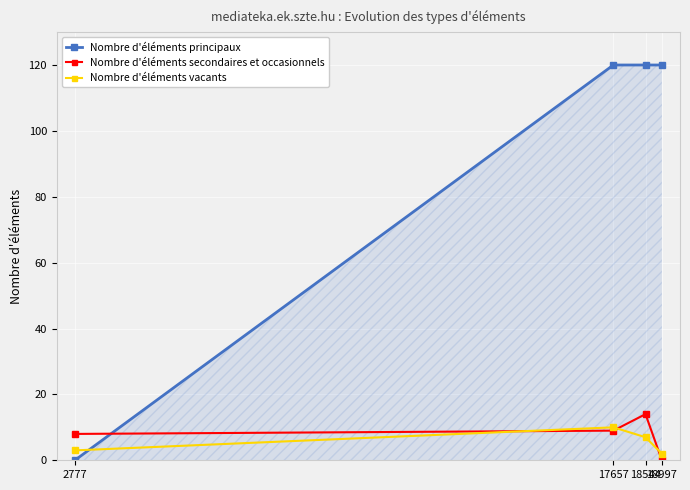

Which series has the largest range (max minus min)?

Nombre d'éléments principaux